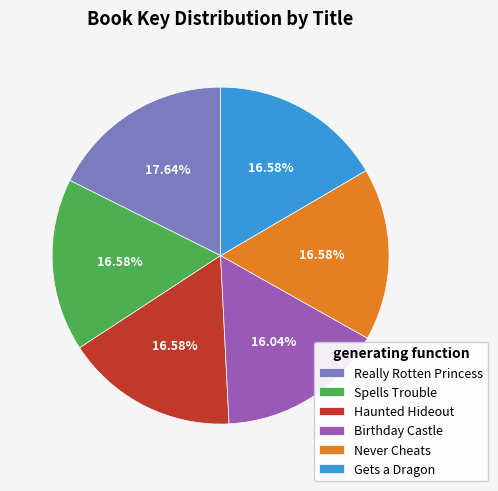

Which slice is the smallest?

Birthday Castle